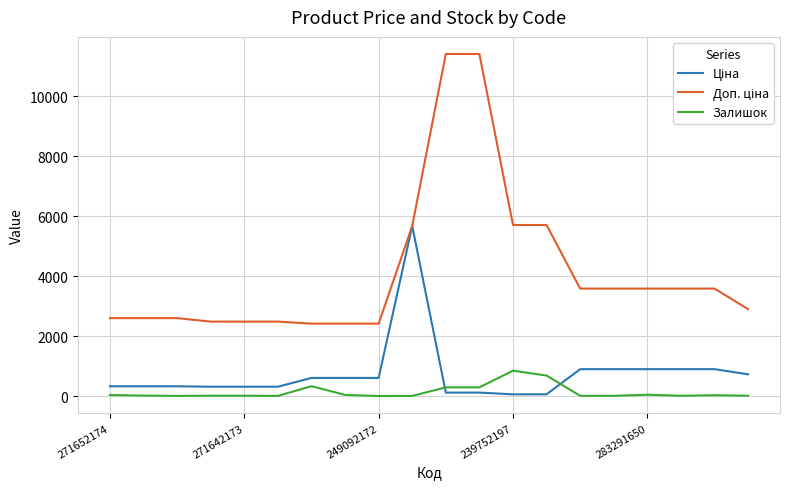

In Залишок, how many points are lower than both neighbors (excluding endpoints)?

4